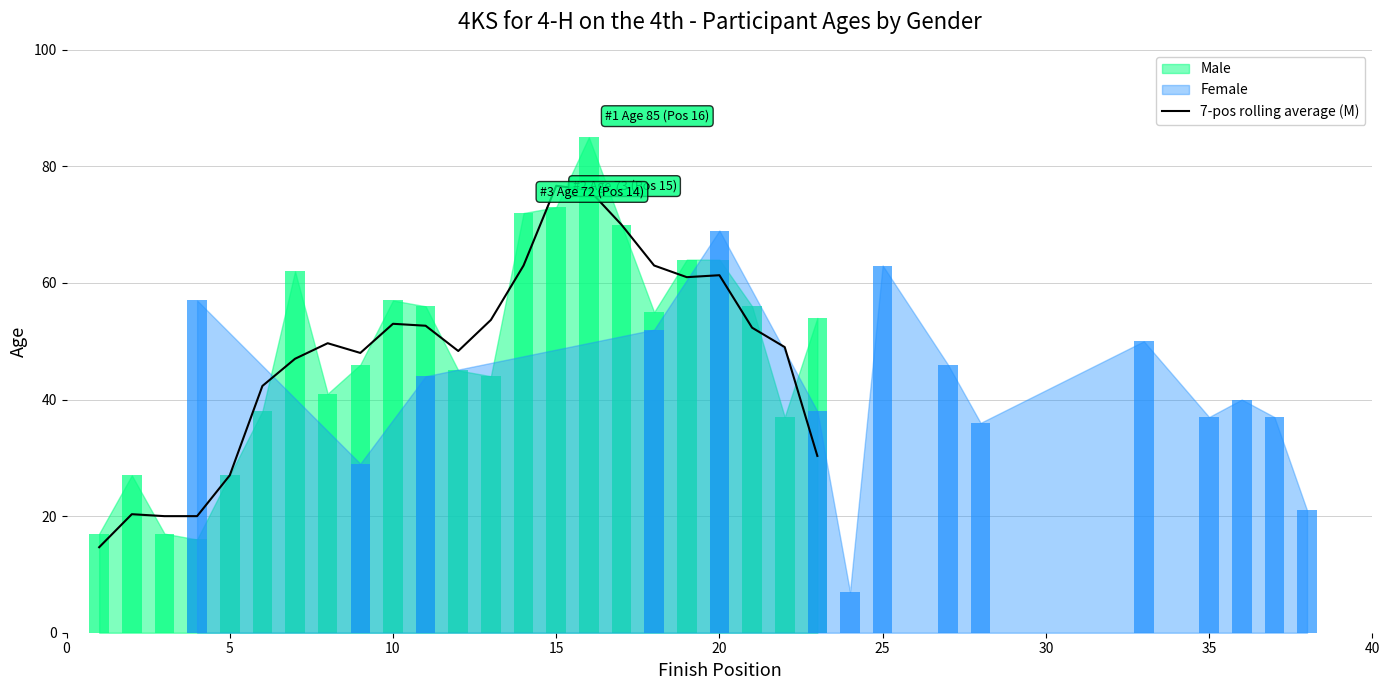

What is the lowest value of the 7-pos rolling average (M) series?

14.7